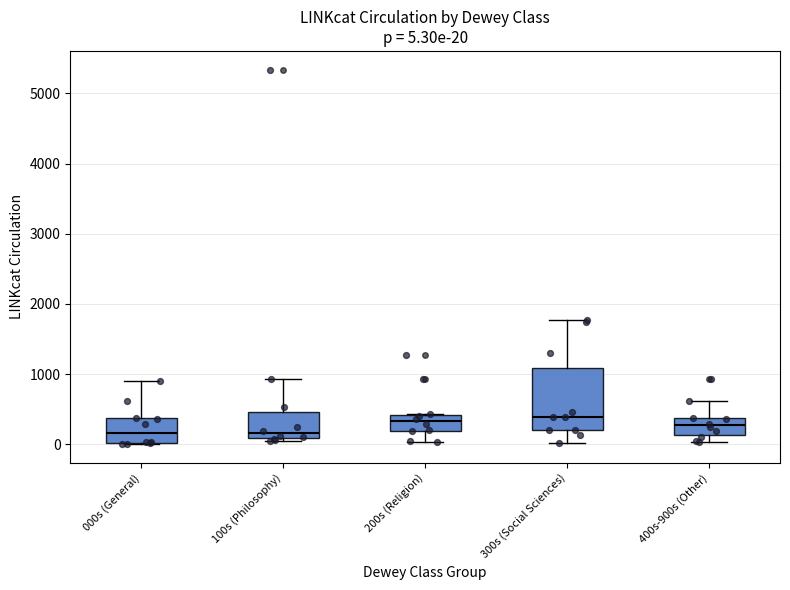

Which box is the tallest, from its lower edge to its upper edge?

300s (Social Sciences)